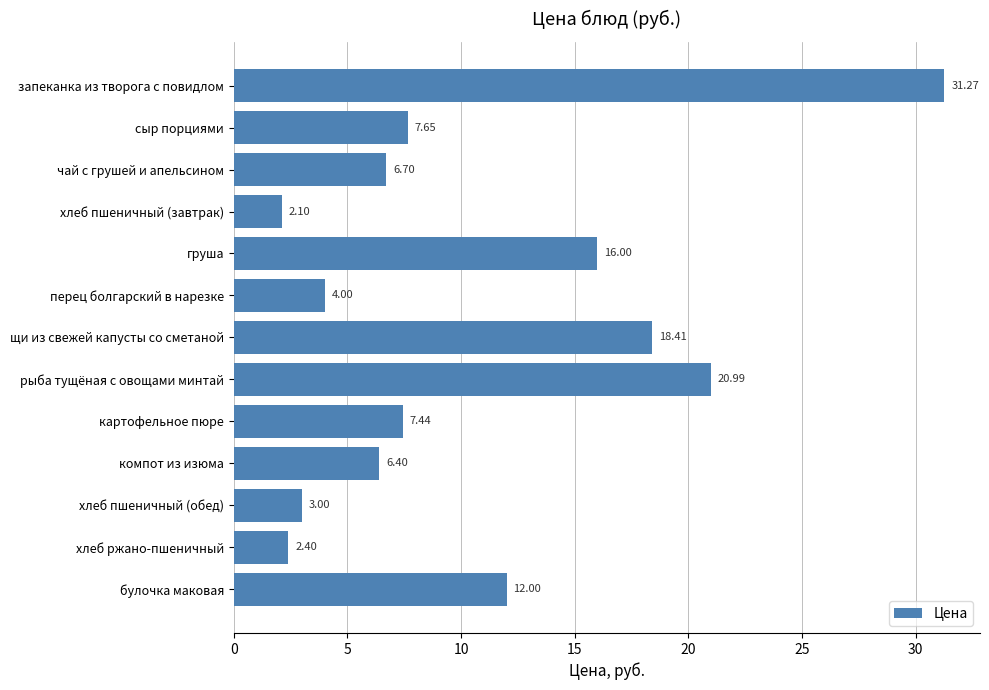

What is the average value?

10.6